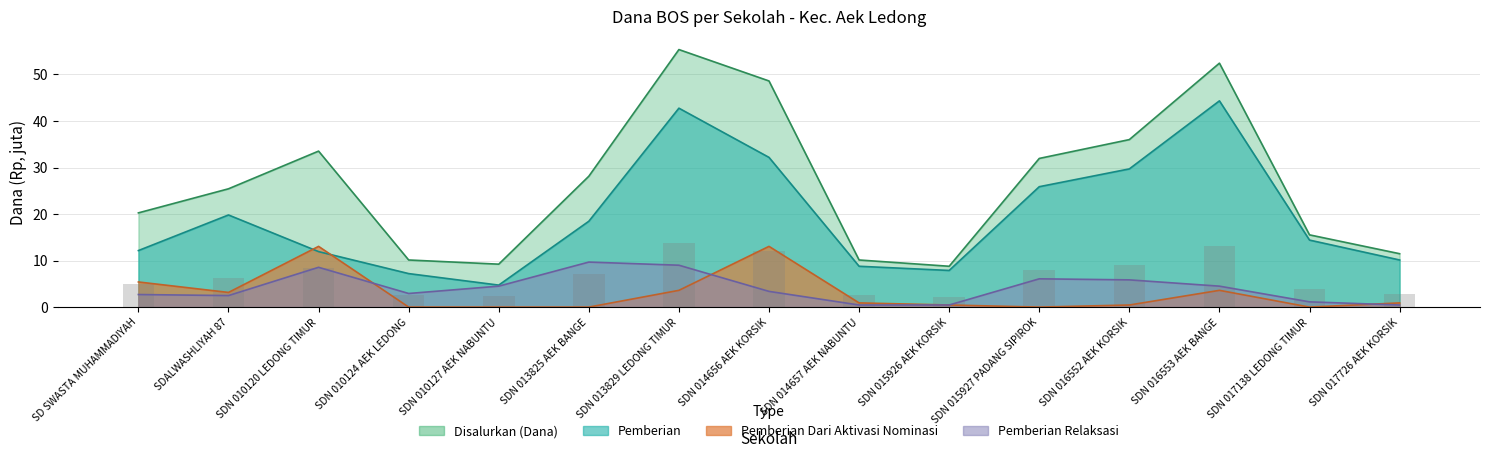

List the series in order of their peak value, lowest first.

Pemberian Relaksasi, Pemberian Dari Aktivasi Nominasi, Pemberian, Disalurkan (Dana)